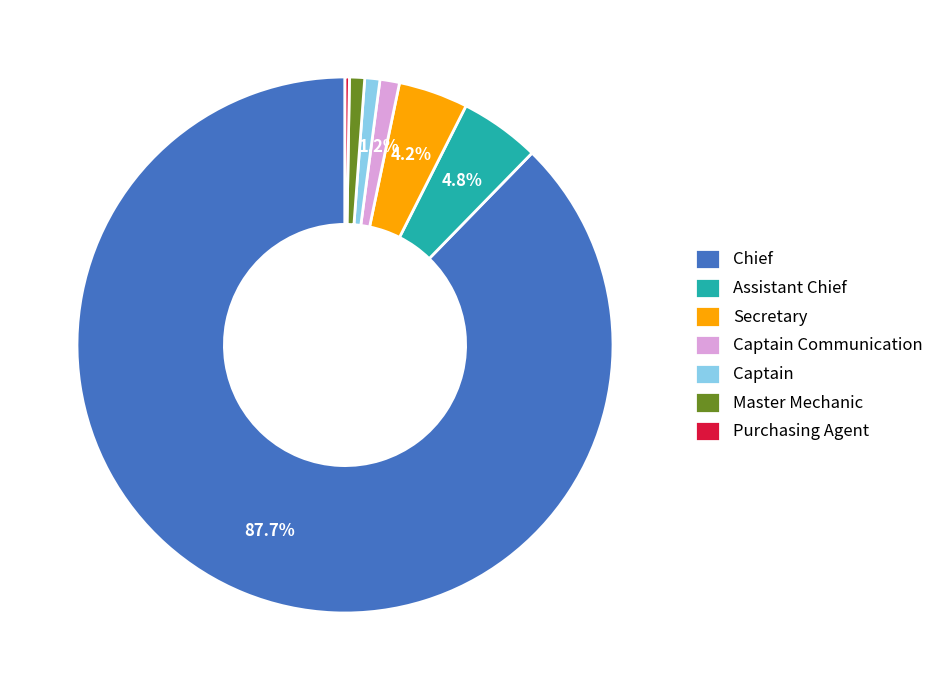

Does Chief account for over 50% of the chart?

Yes